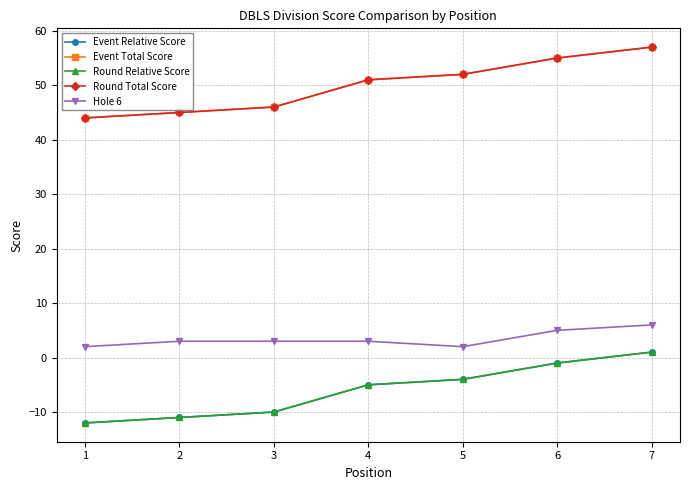

Read the Round Total Score value at 2.

45